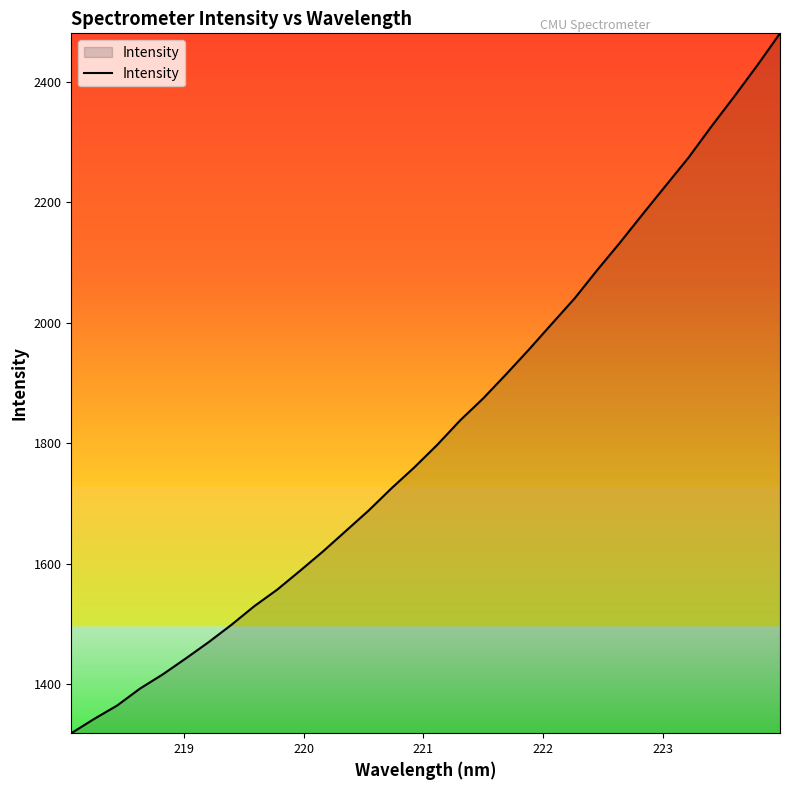

What is the minimum value shown in the chart?

1318.5